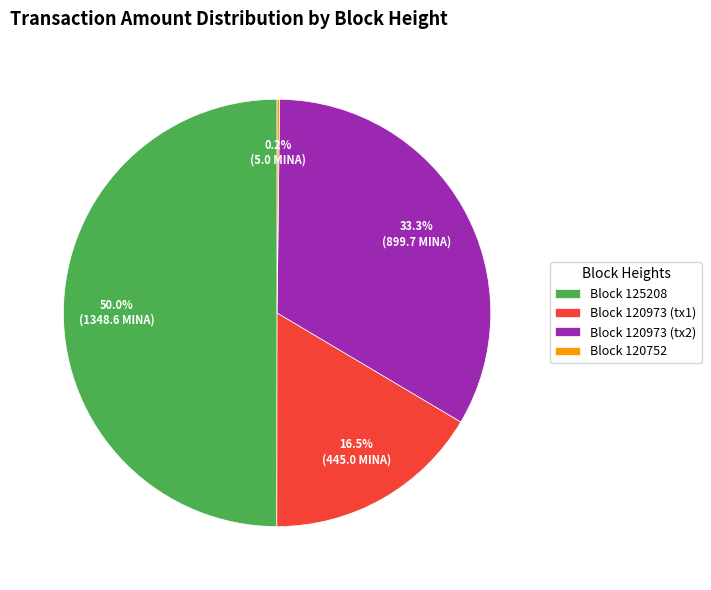

Which category has the biggest portion of the pie?

Block 125208